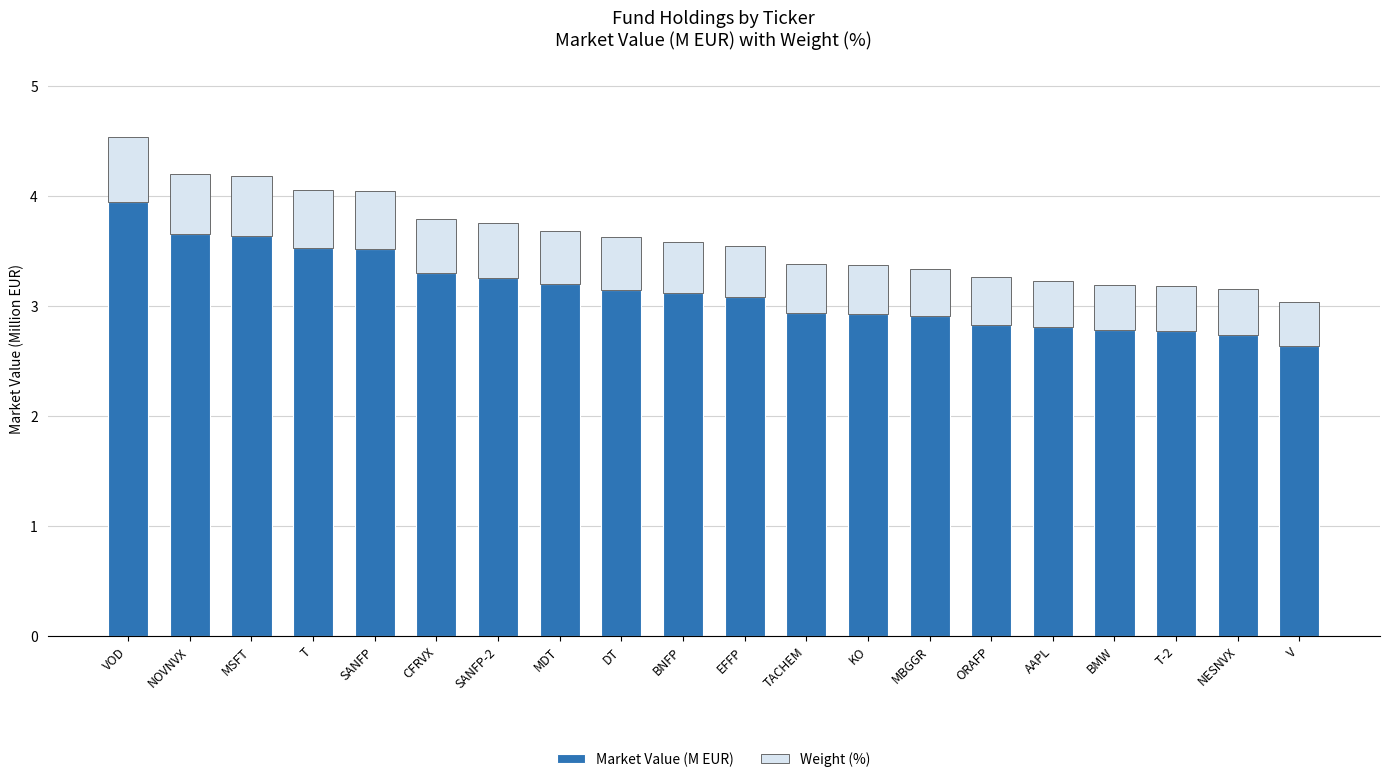

The Market Value (M EUR) series shows 3.5 at T. True or false?

True